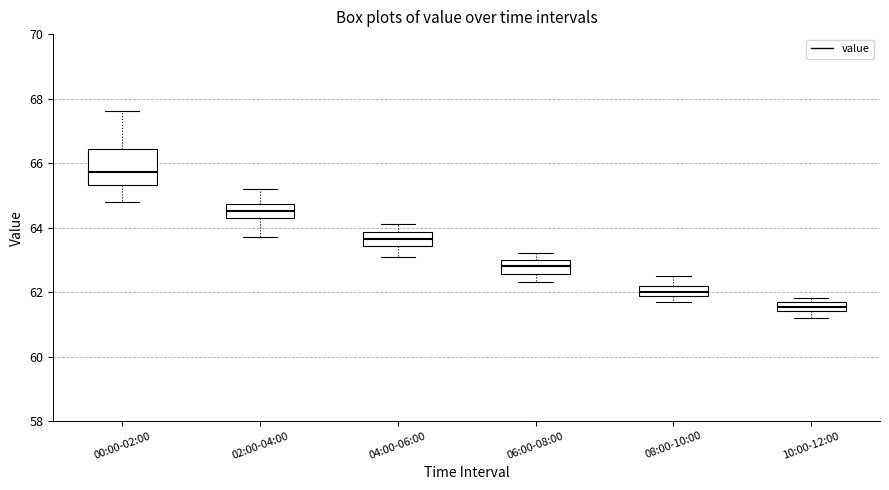

Which box's median line is the highest?

00:00-02:00